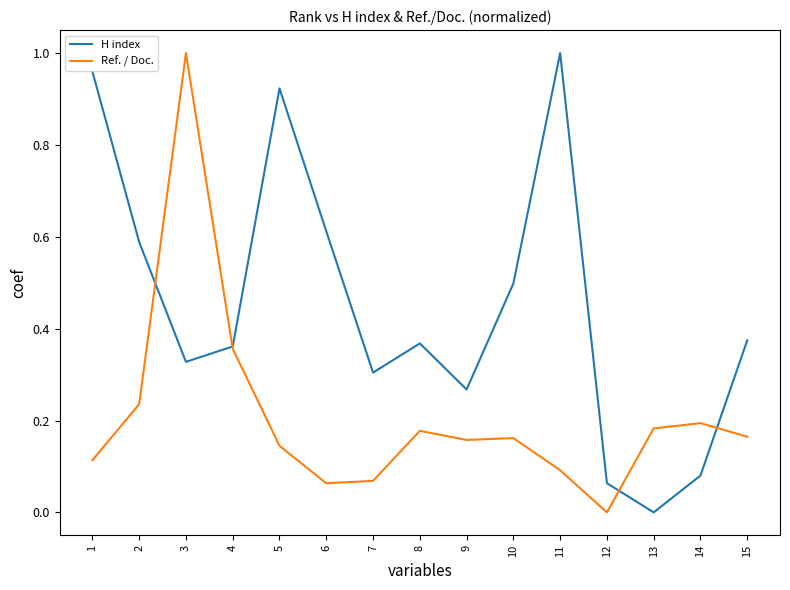

Where is Ref. / Doc. nearest to the value 0?

12